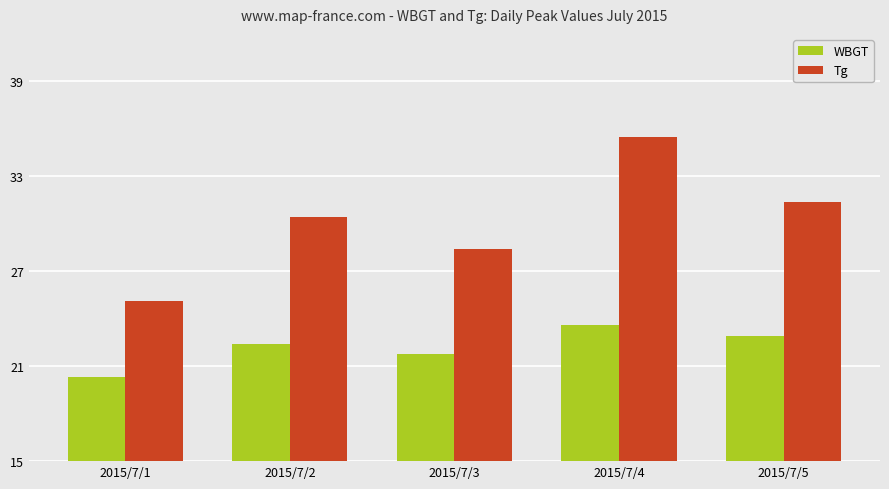

At which label does WBGT first exceed 22?

2015/7/2